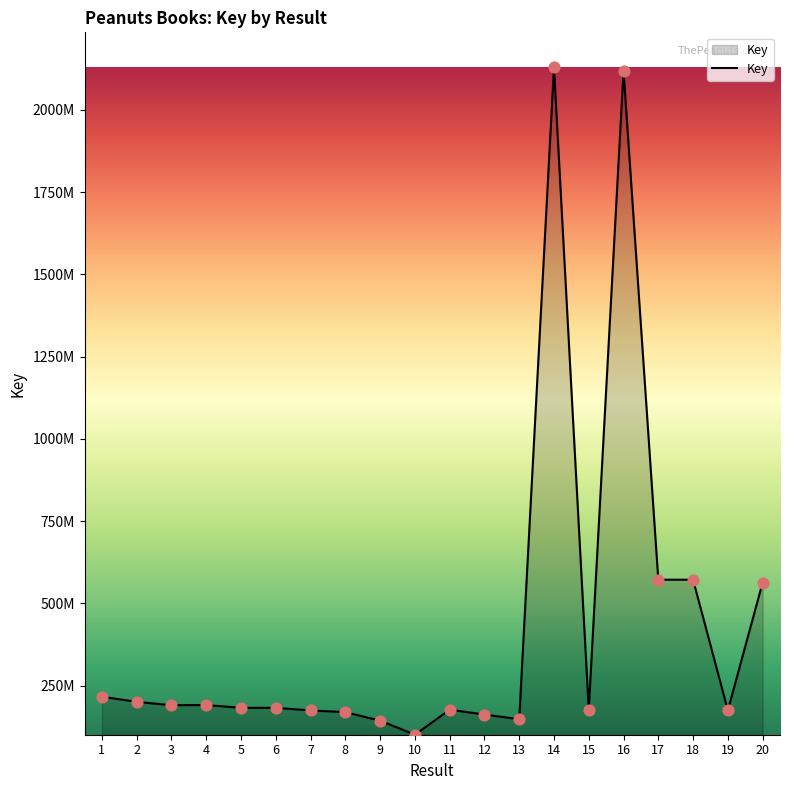

Which has a higher value, 2 or 7?

2